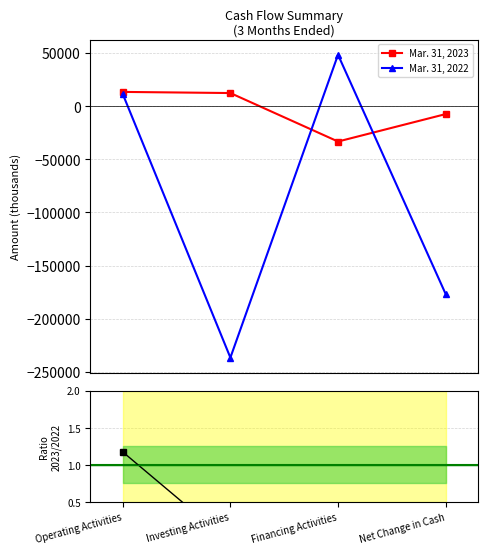

How many positive values does the Mar. 31, 2023 series have?

2